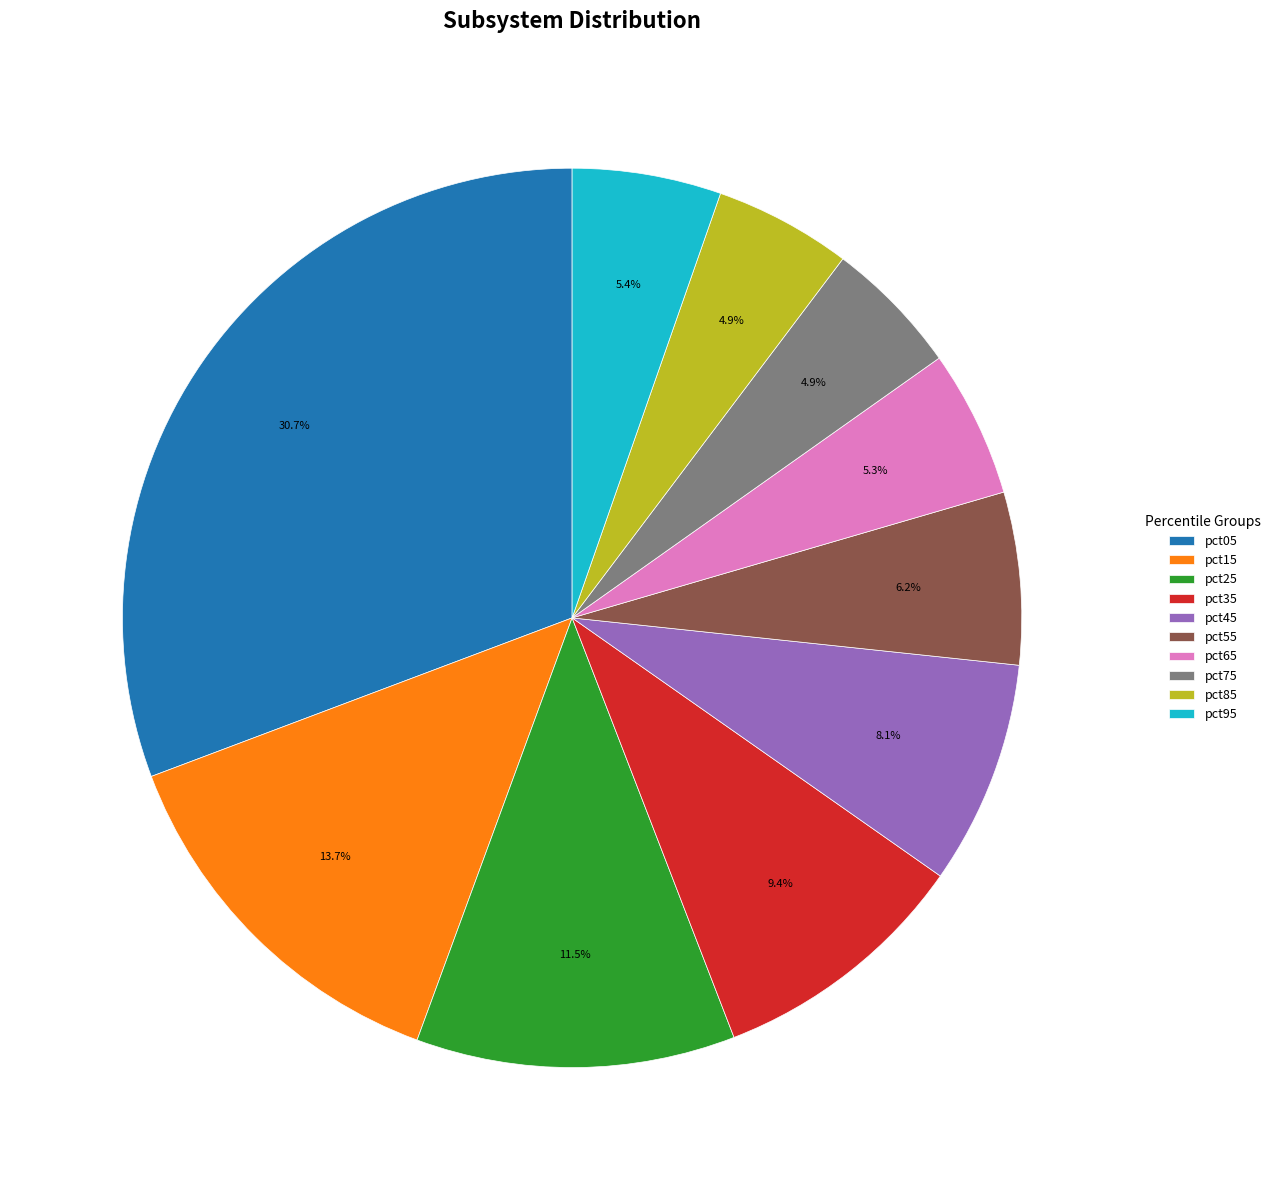

What is the largest slice in the pie chart?

pct05